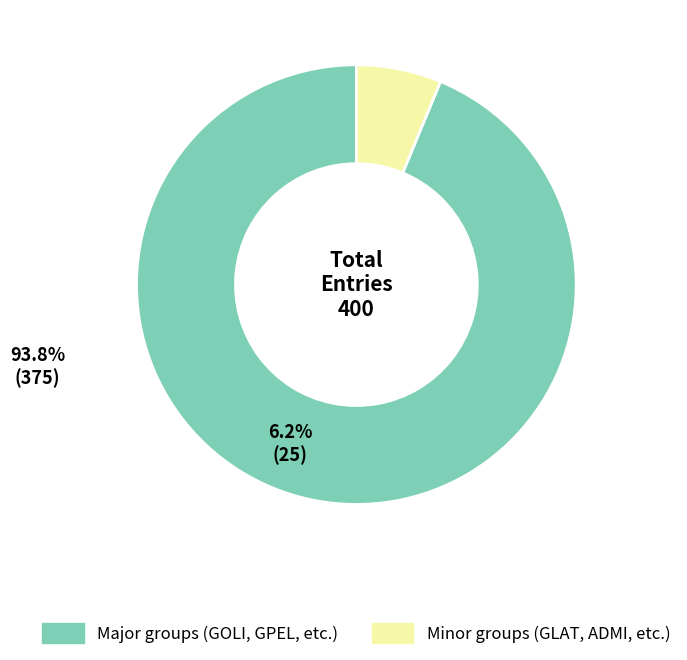

How many slices are in this pie chart?

2